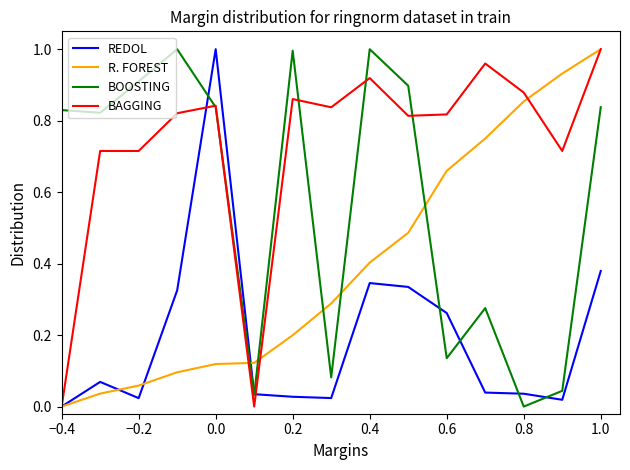

List the series in order of their overall mean, highest first.

BAGGING, BOOSTING, R. FOREST, REDOL